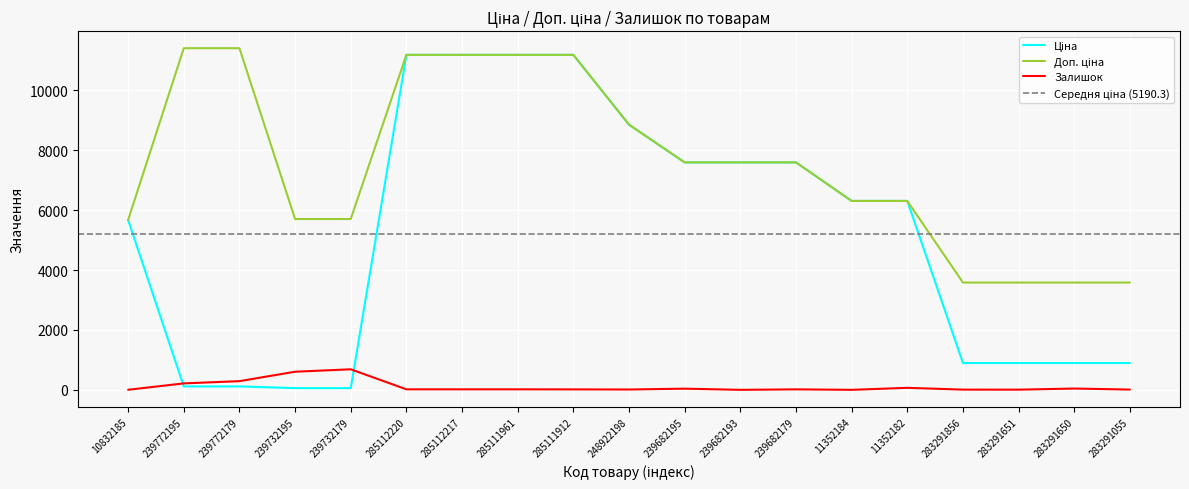

True or false: Залишок and Доп. ціна cross at least once.

False